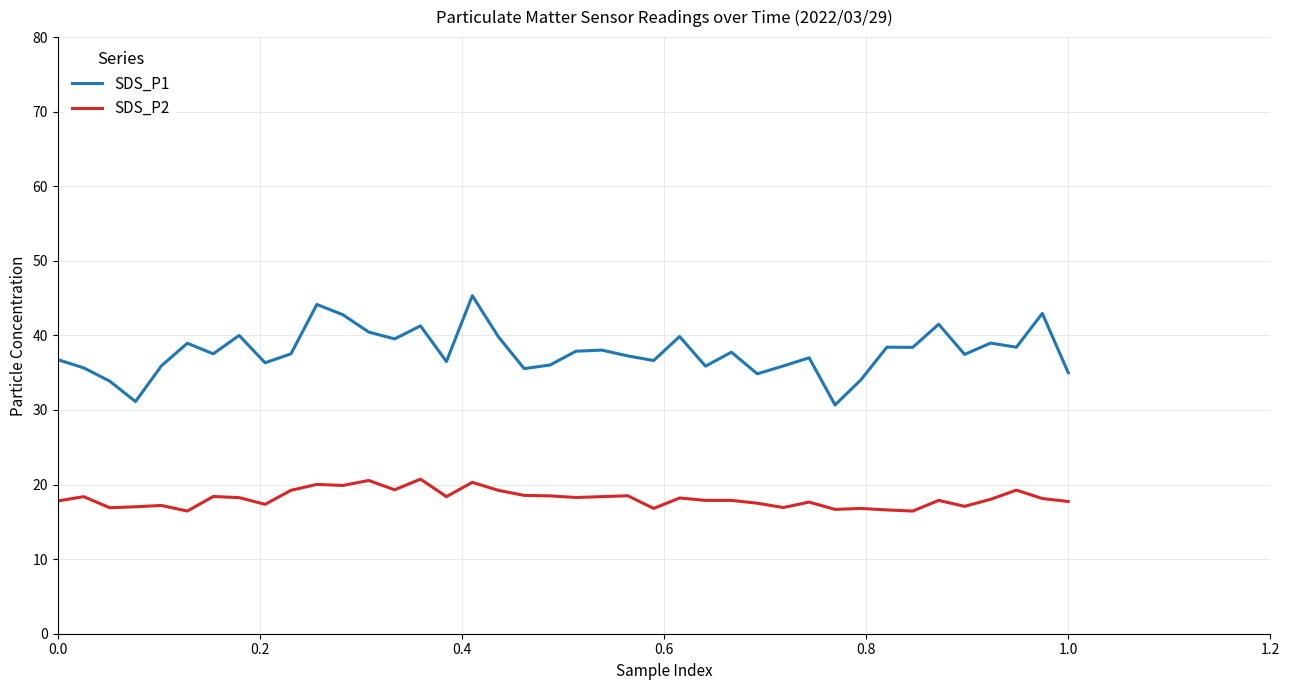

Rank the series by their maximum value, from lowest to highest.

SDS_P2, SDS_P1